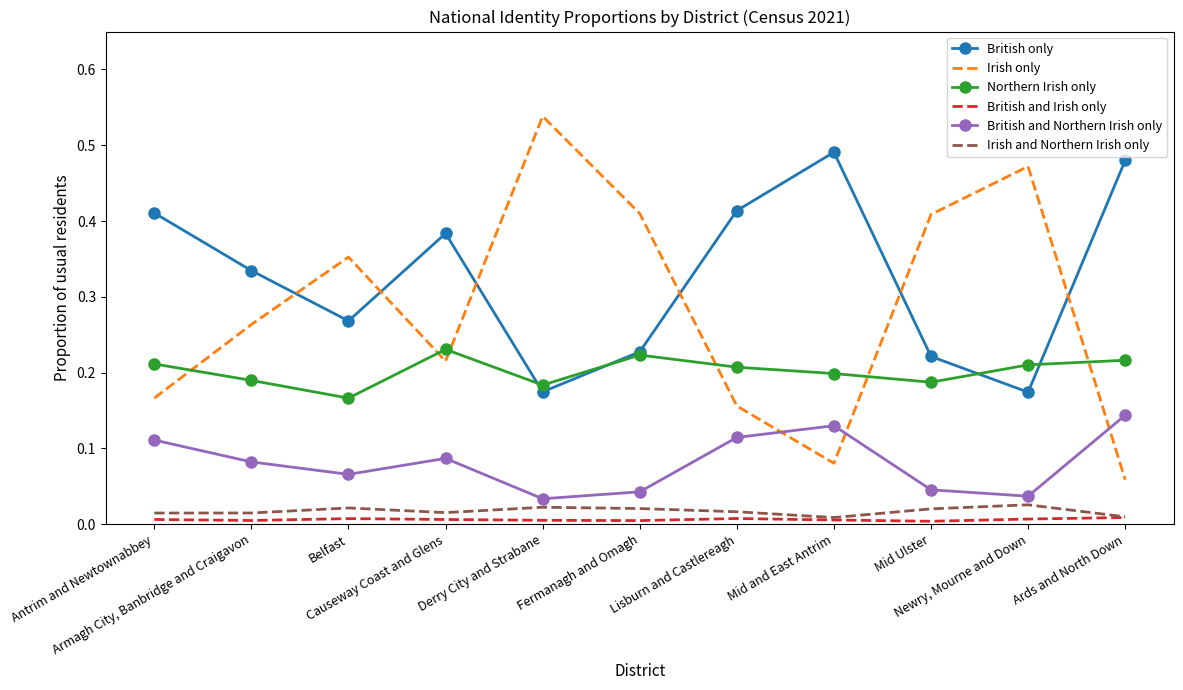

The value of British only at Fermanagh and Omagh is 0.2. True or false?

True